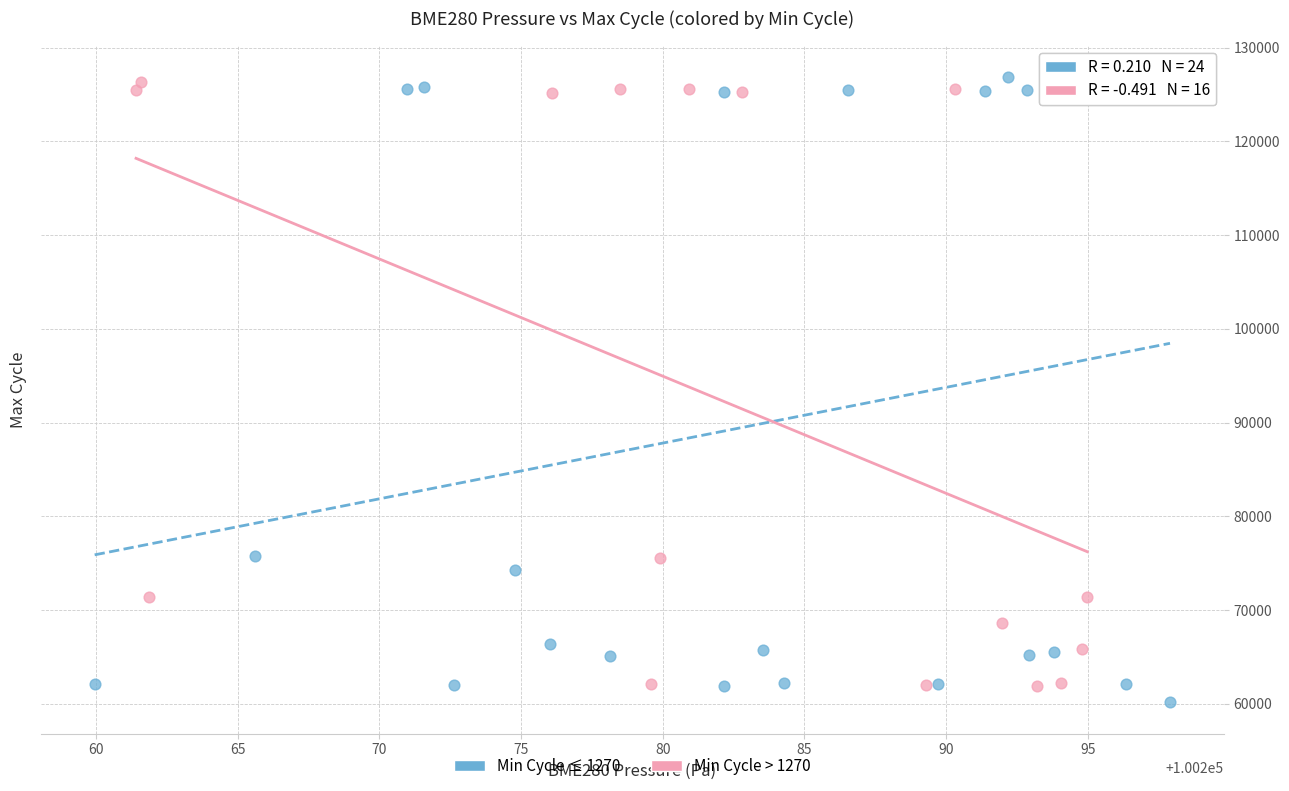

What are all the series names shown in the legend?

Min Cycle ≤ 1270, Min Cycle > 1270